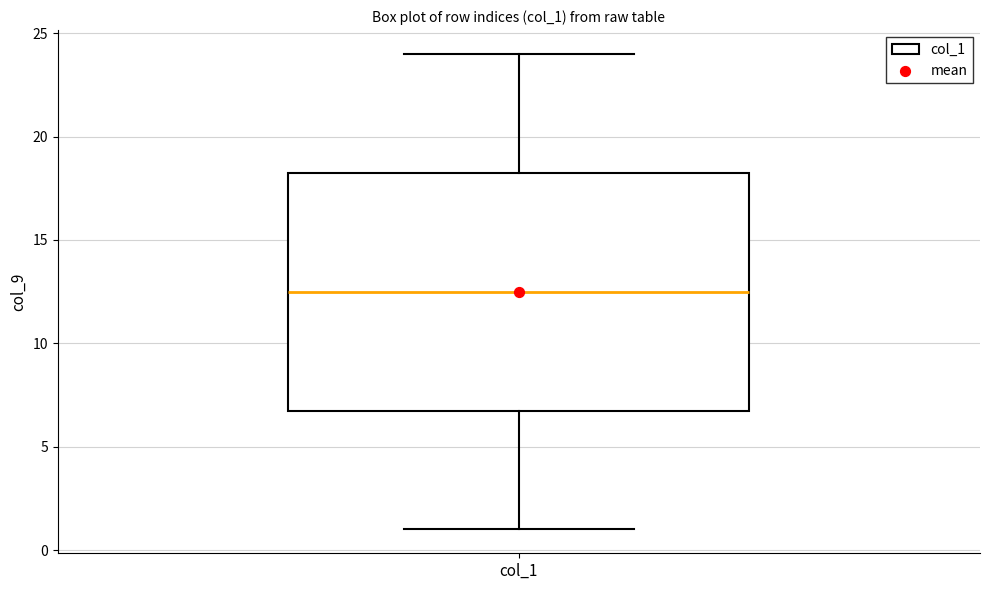

Transcribe this box plot: give where the median line is, the range the box spans, and where the two whiskers end, as read against the y-axis. The values are not printed on the chart, so give them approximately, as read against the axis.

median 12.5, box 7.0 to 18.5, whiskers 1.0 to 24.0